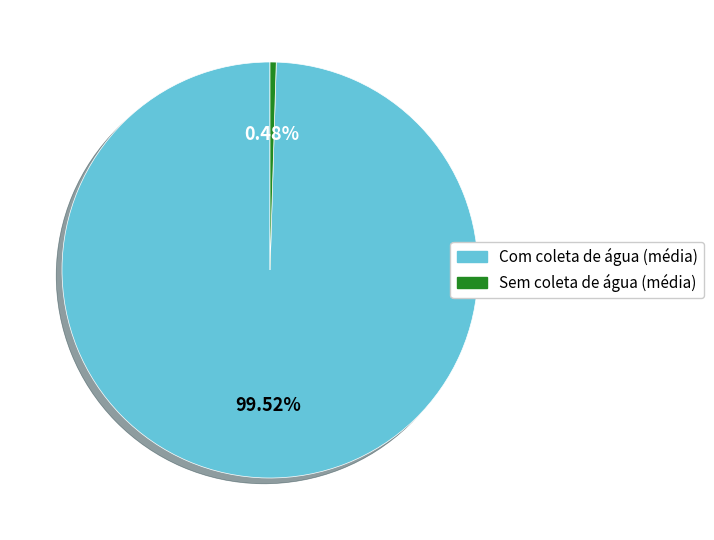

Is there a majority slice in this chart?

Yes